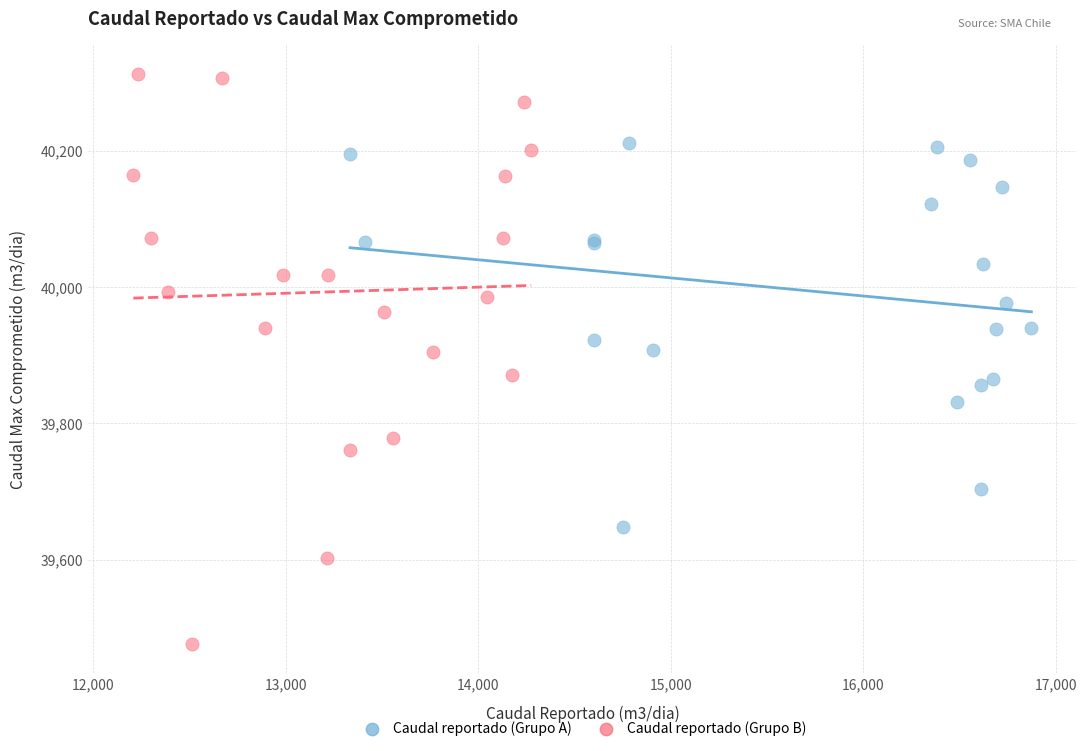

Which series has the widest spread of Y values?

Caudal reportado (Grupo B)